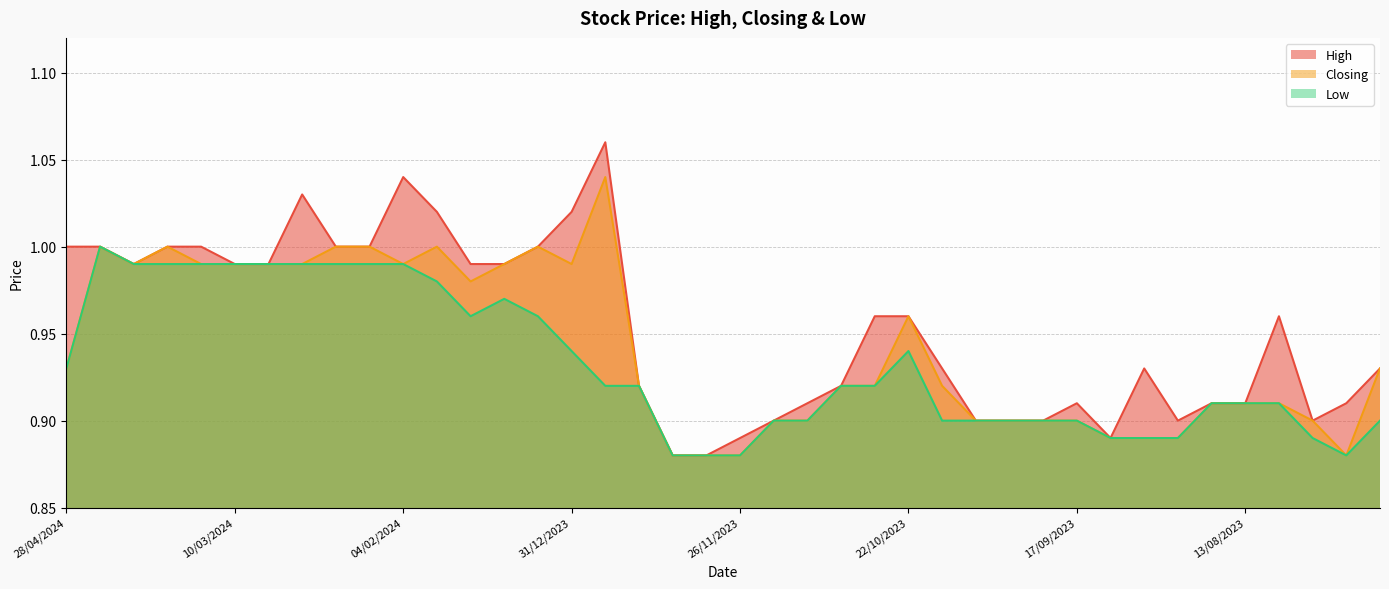

What is the average value of the Closing series?

0.9